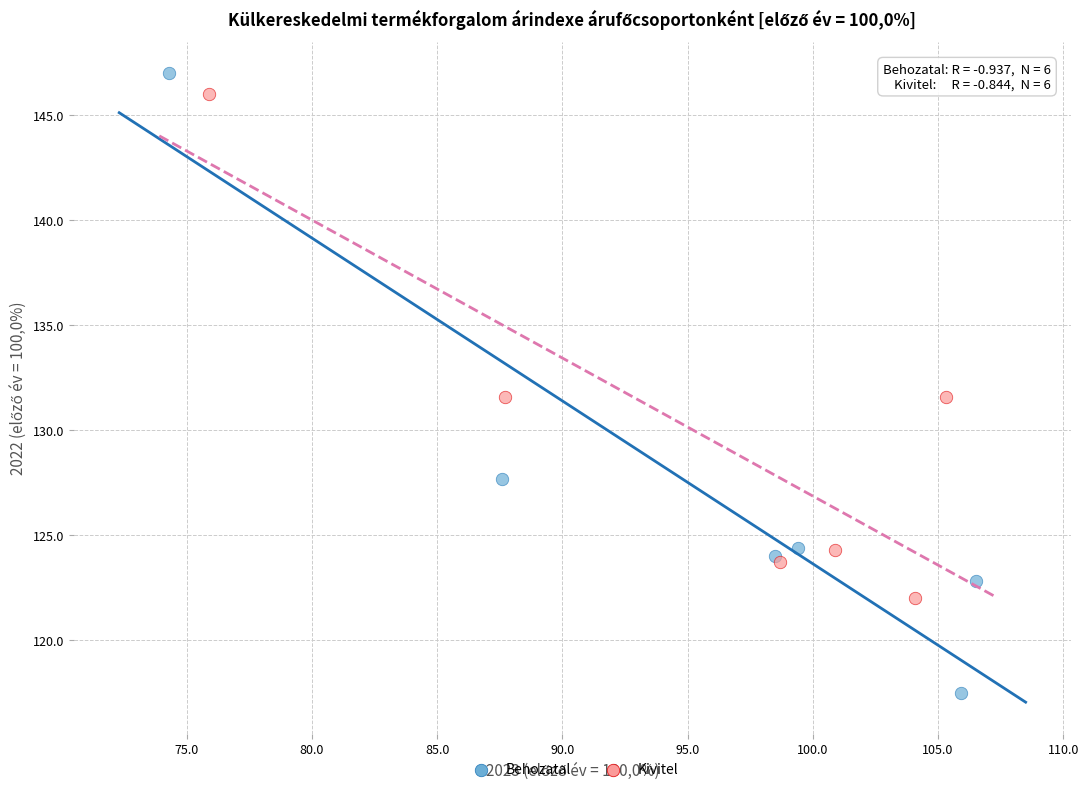

Which series contains the lowest Y value?

Behozatal